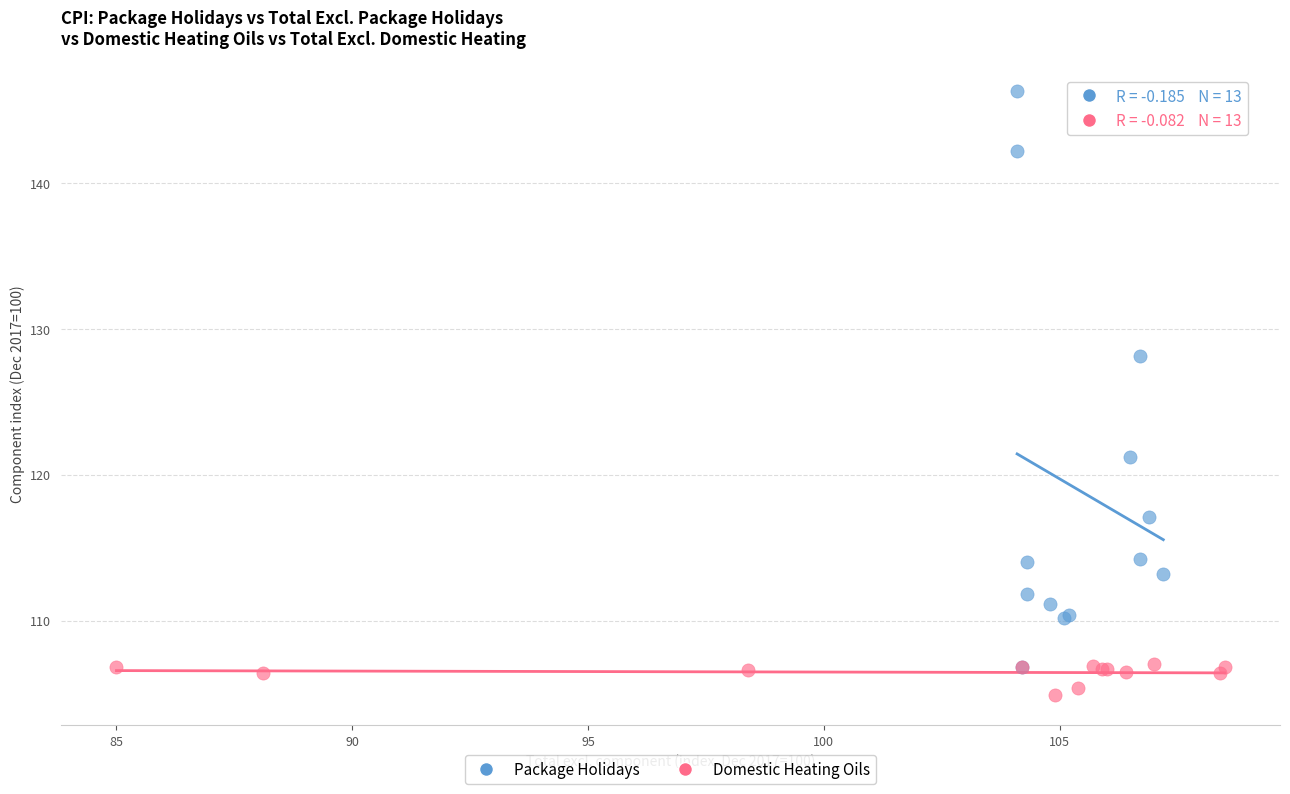

What are all the series names shown in the legend?

Package Holidays, Domestic Heating Oils